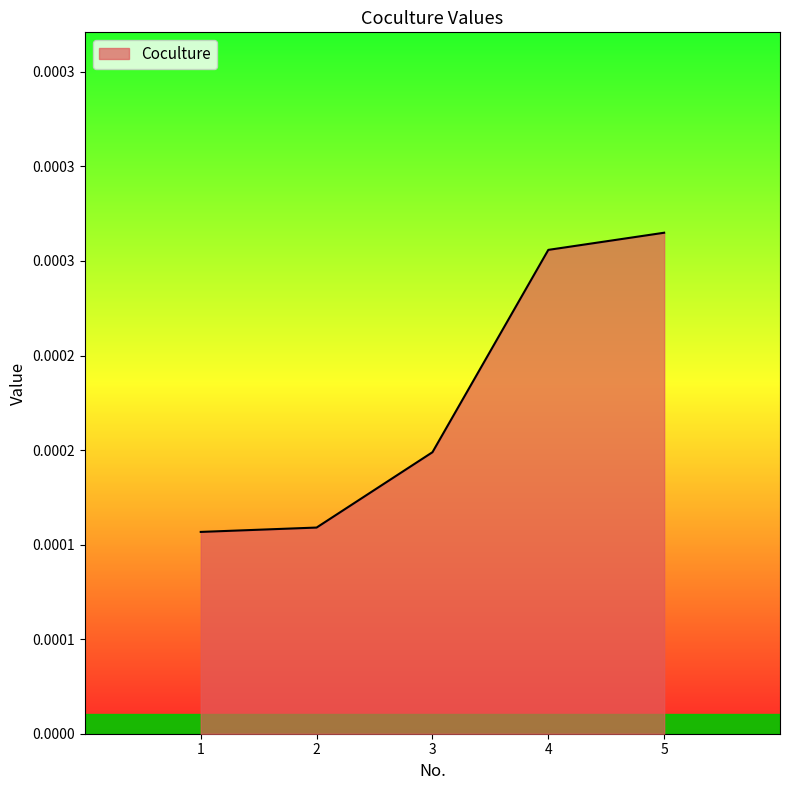

The value at 4 is 0.0. True or false?

True